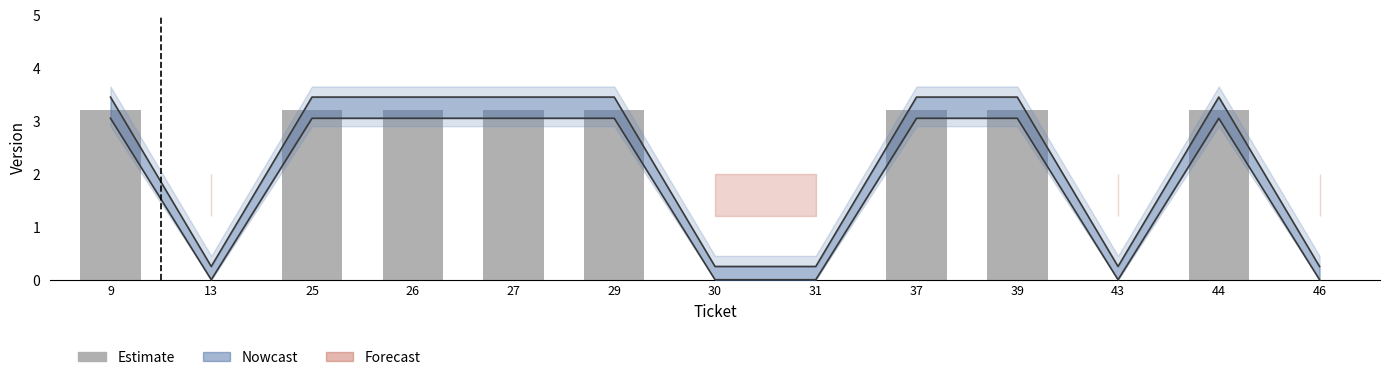

Reading right to left, transcribe all the data shown in this chart.

0.0	3.2	0.0	3.2	3.2	0.0	0.0	3.2	3.2	3.2	3.2	0.0	3.2